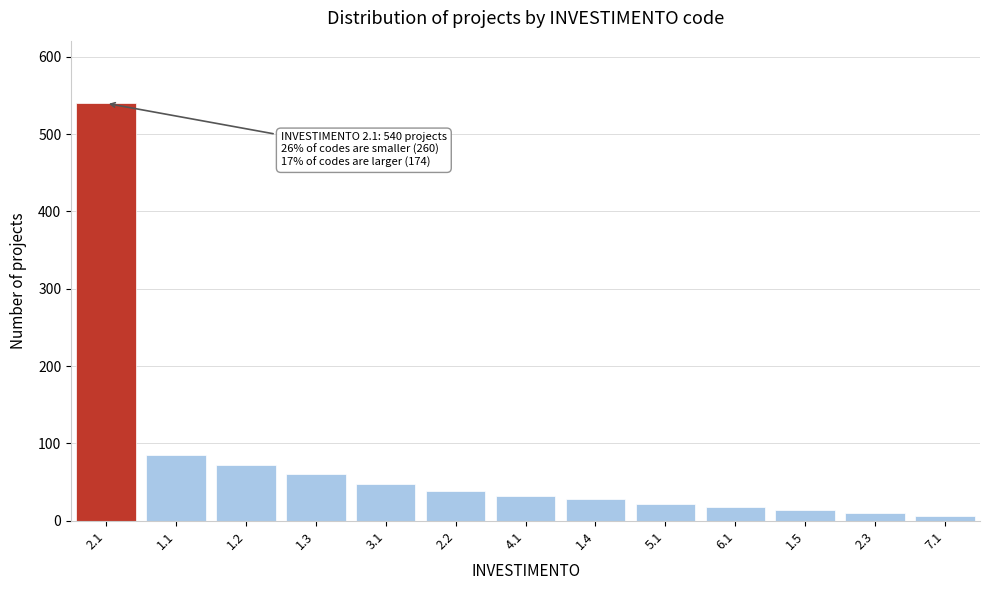

Reading right to left, transcribe all the data shown in this chart.

6	10	14	18	22	28	32	38	48	61	72	85	540